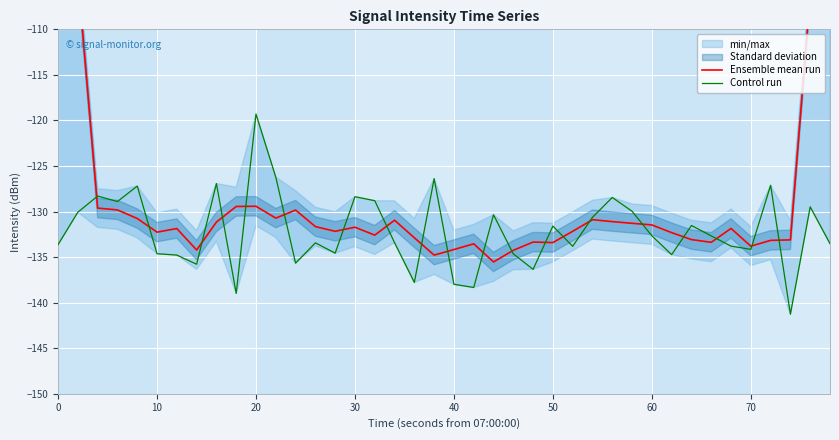

The Control run series shows -212.3 at 0. True or false?

False